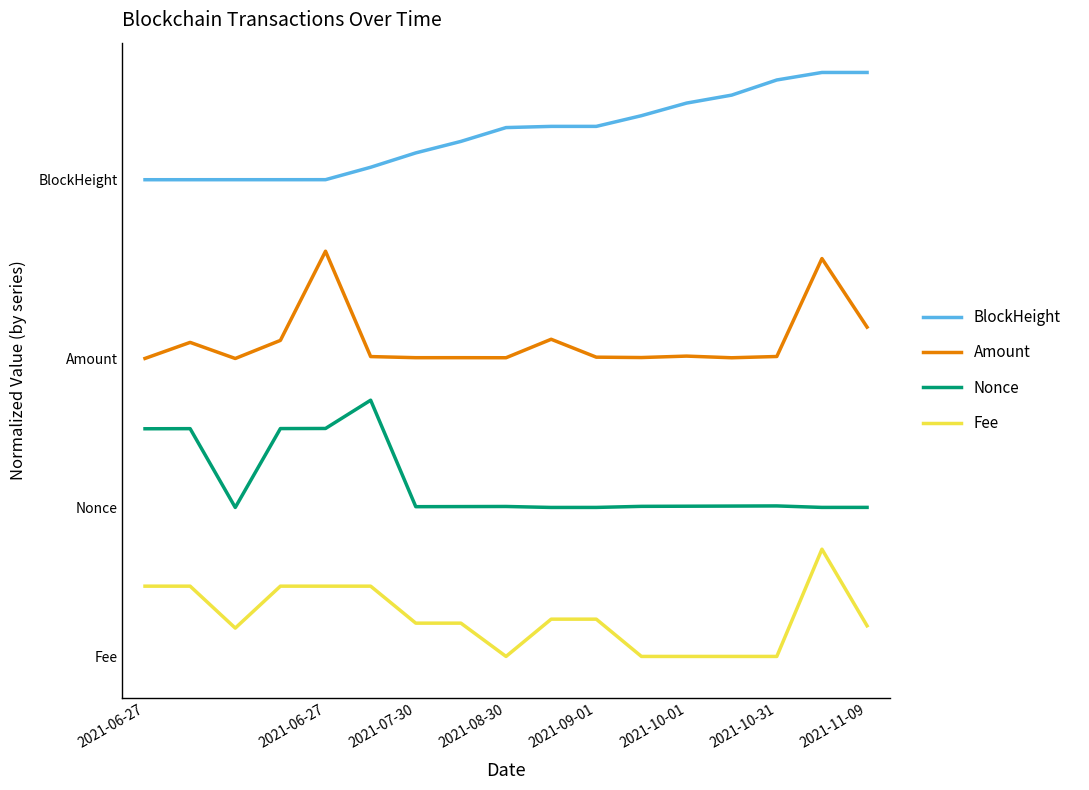

What are all the series names shown in the legend?

BlockHeight, Amount, Nonce, Fee